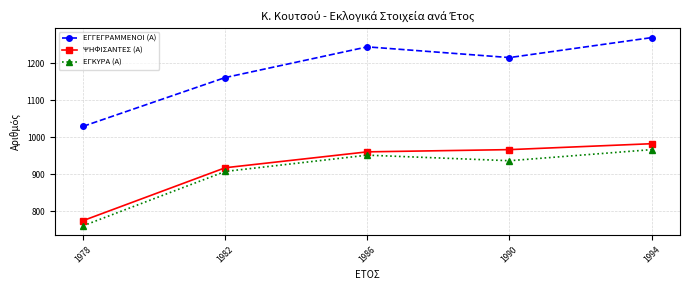

At which label is ΕΓΓΕΓΡΑΜΜΕΝΟΙ (Α) closest to 1150?

1982